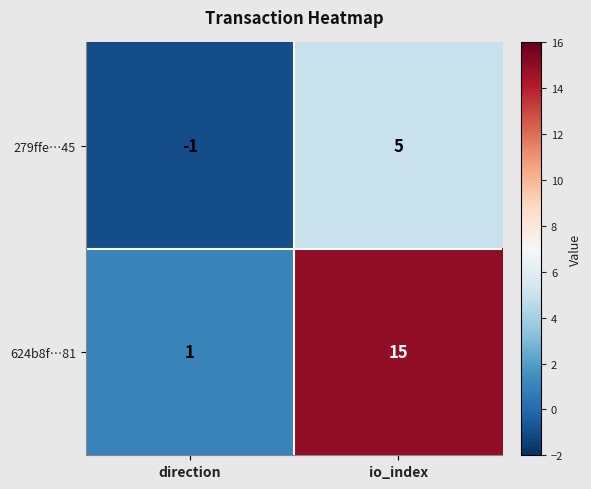

Reading left to right, list all the values displayed in this chart.

279ffe…45: direction=-1	io_index=5
624b8f…81: direction=1	io_index=15